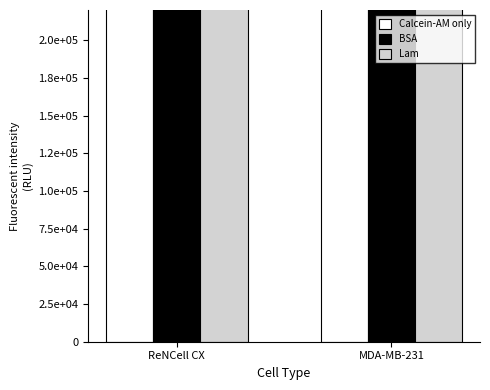

What is the value of the Lam bar at the 2nd from the left?

349000